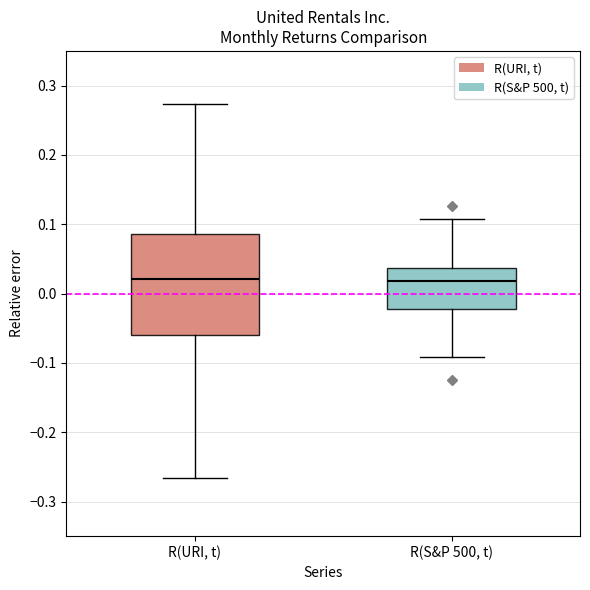

Reading left to right, read every box against the y-axis: the position of its median line, the range the box covers, and the ends of its whiskers. The values are not printed on the chart, so give them approximately, as read against the axis.

R(URI, t): median 0.02, box -0.06 to 0.09, whiskers -0.27 to 0.27
R(S&P 500, t): median 0.02, box -0.02 to 0.04, whiskers -0.09 to 0.11